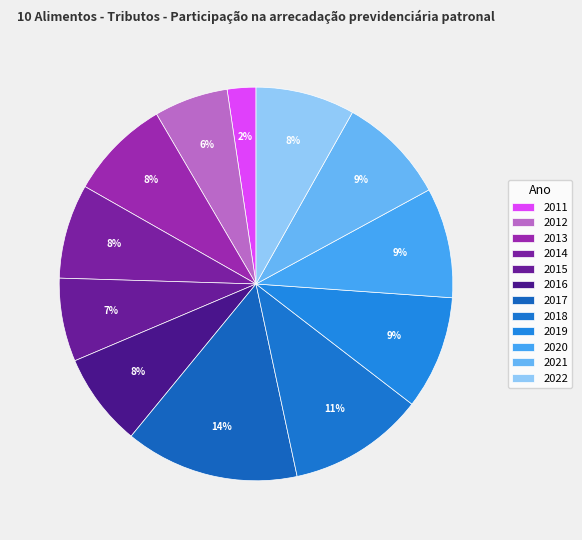

To the nearest percent, what percentage of the pie is 2014?

8%